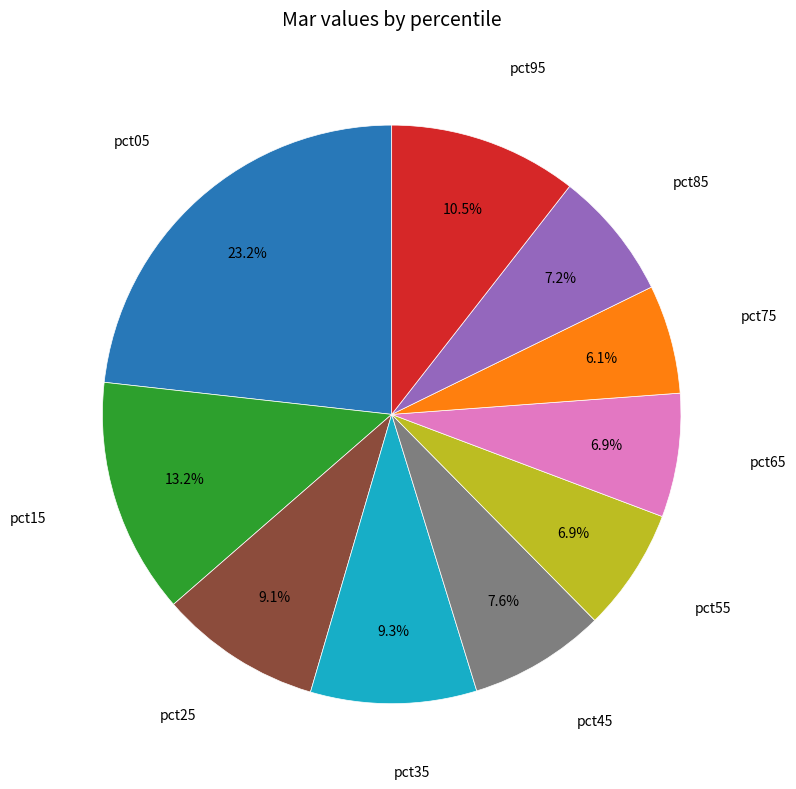

Is there a majority slice in this chart?

No